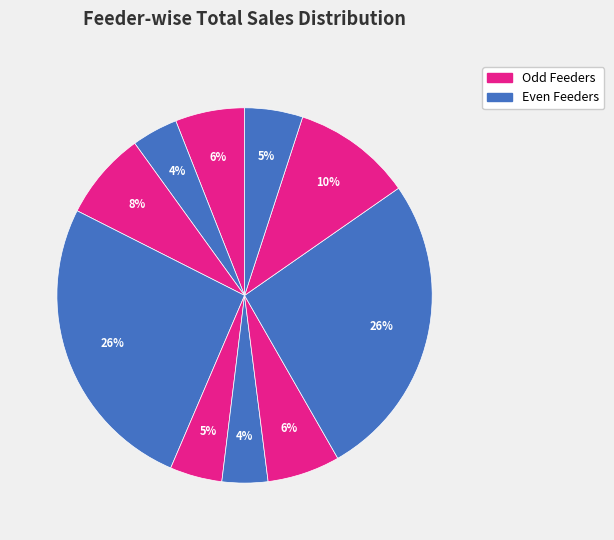

Does any single category account for the majority?

No